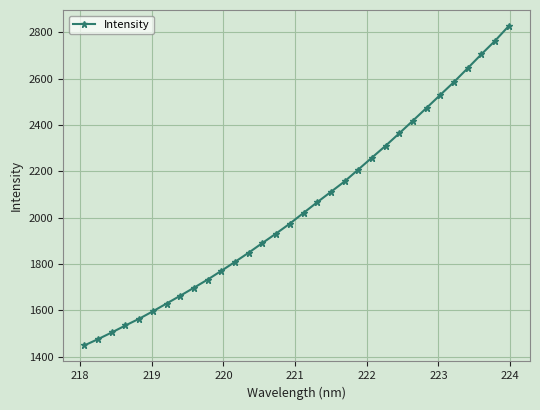

What is the difference between the maximum and minimum values?

1378.6